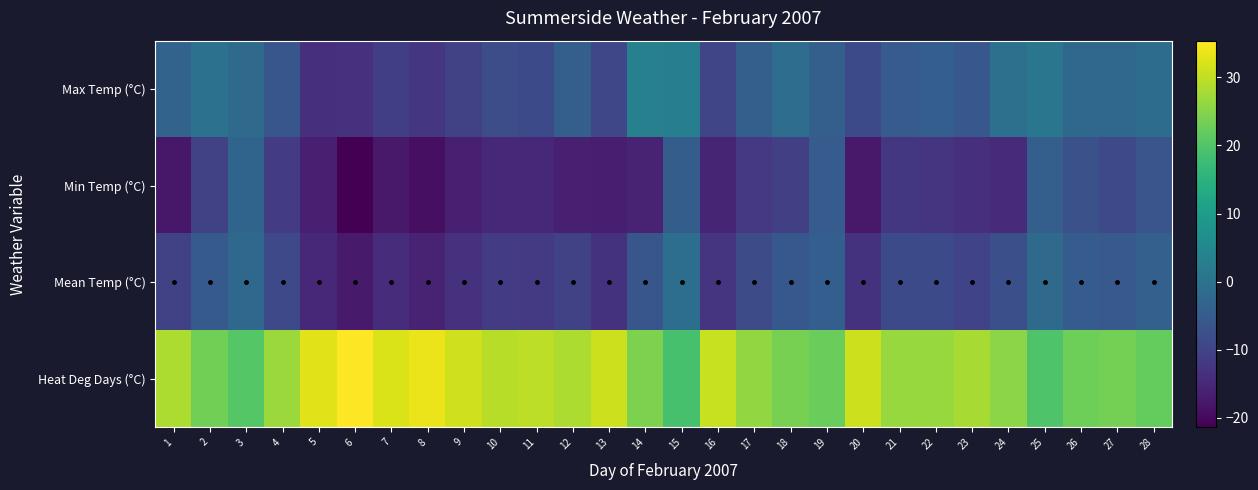

Which has a higher value, 3 or 16?

3